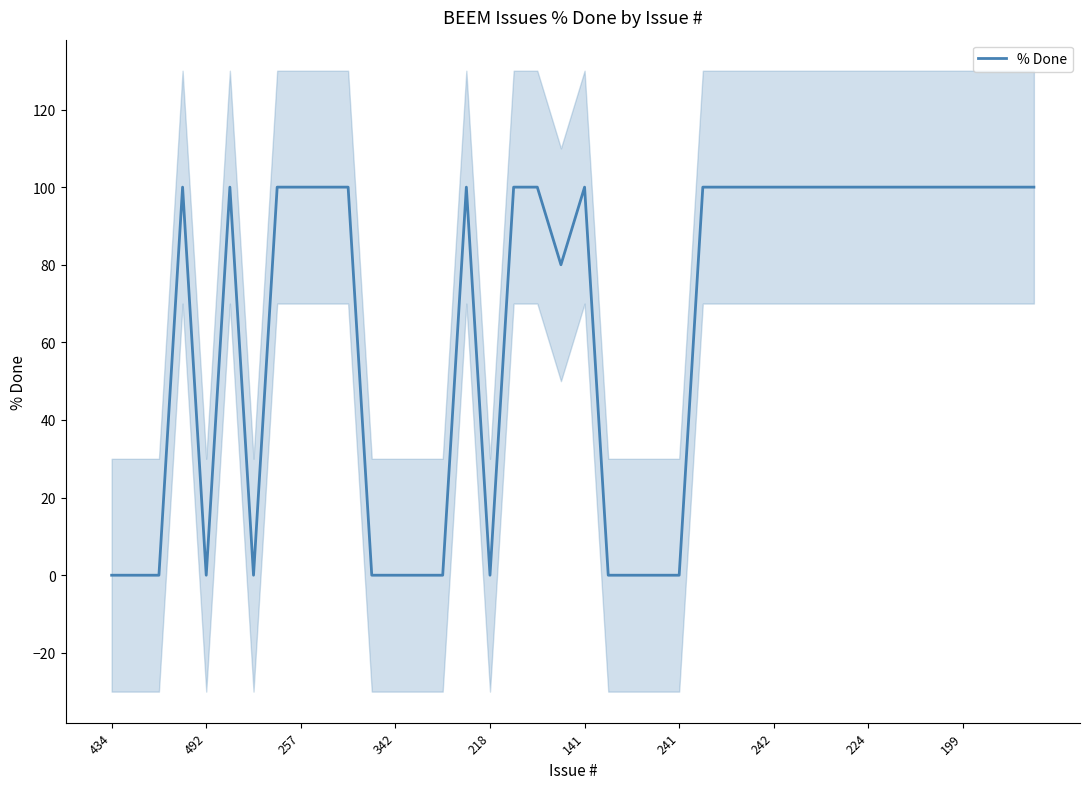

True or false: the data shows 0 at 434.

True